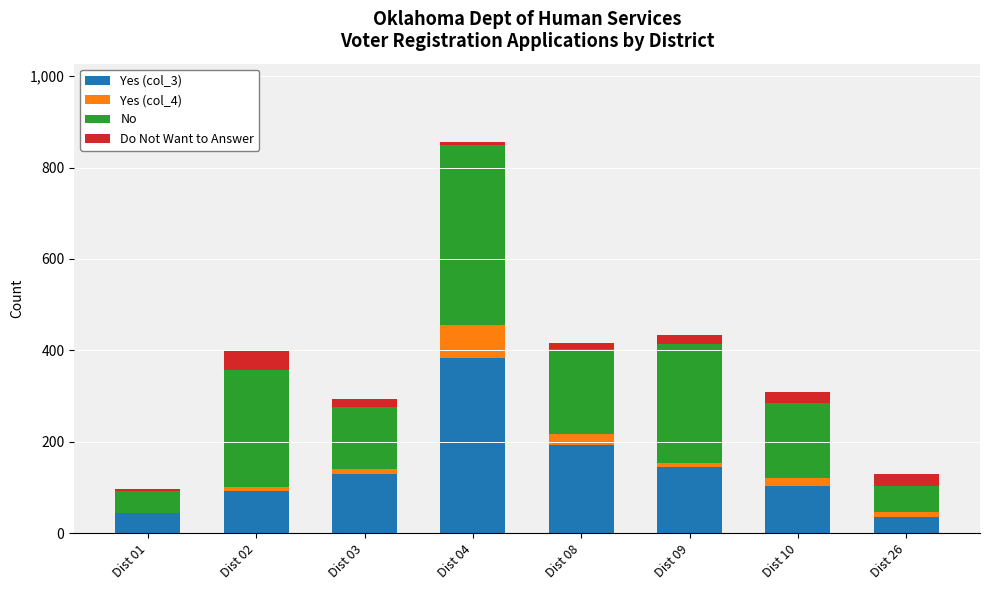

At which category is the sum across all series the highest?

Dist 04